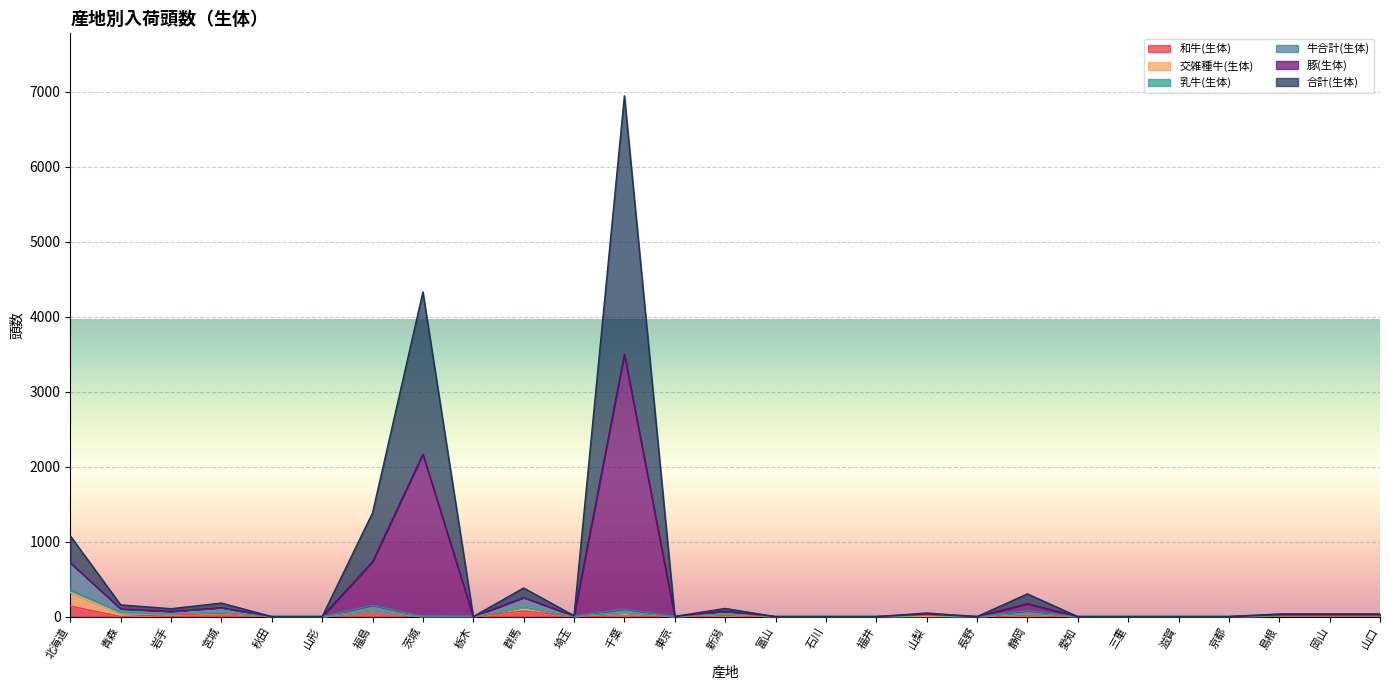

Where is the first local maximum for 豚(生体)?

宮城